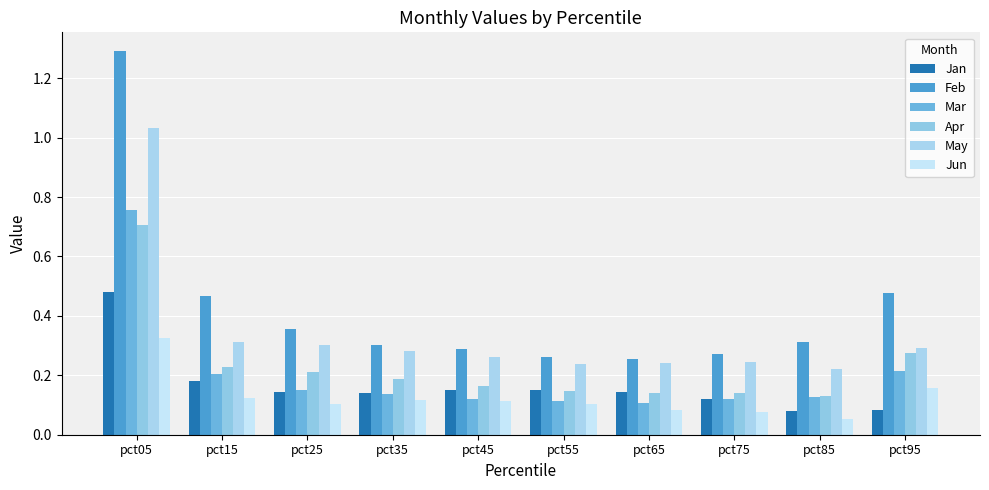

What is the difference between the highest and lowest values at pct75?

0.2